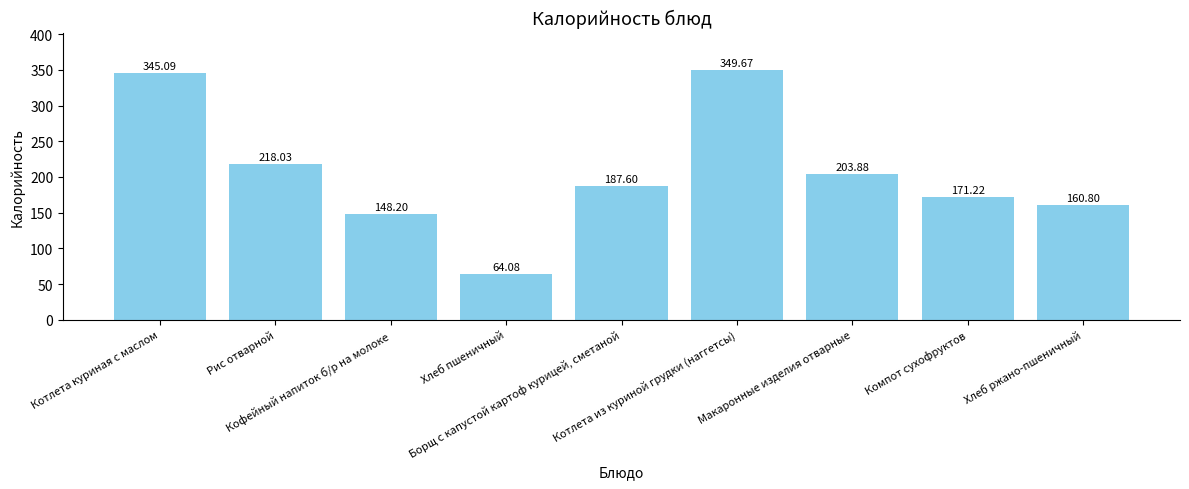

Are the bars grouped side by side (vs. stacked)?

No